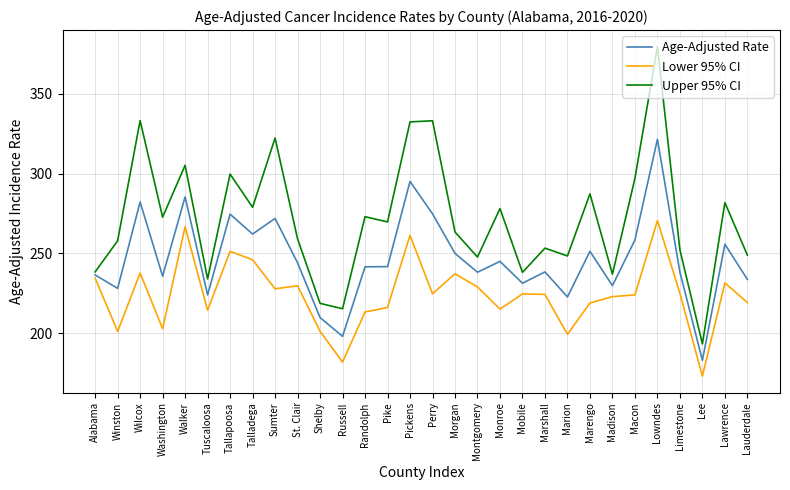

True or false: Age-Adjusted Rate and Lower 95% CI intersect in this chart.

False